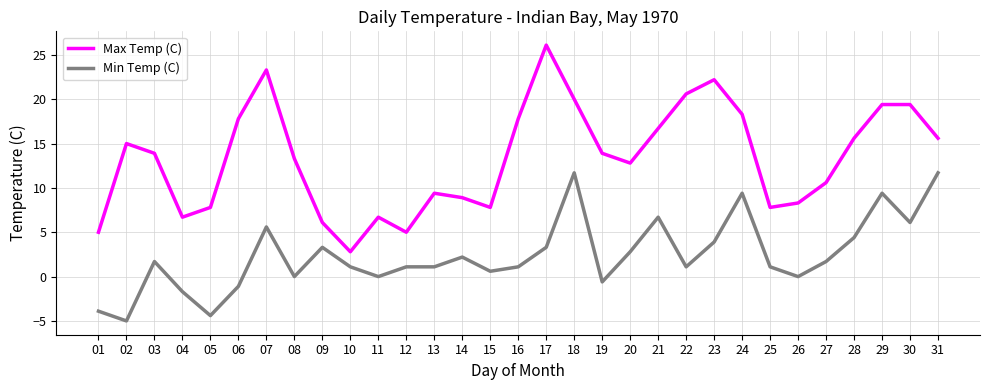

True or false: Max Temp (C) and Min Temp (C) intersect in this chart.

False